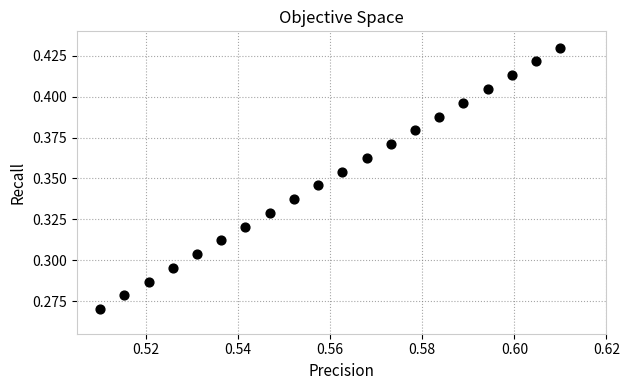

How many points are shown in the scatter plot?

20